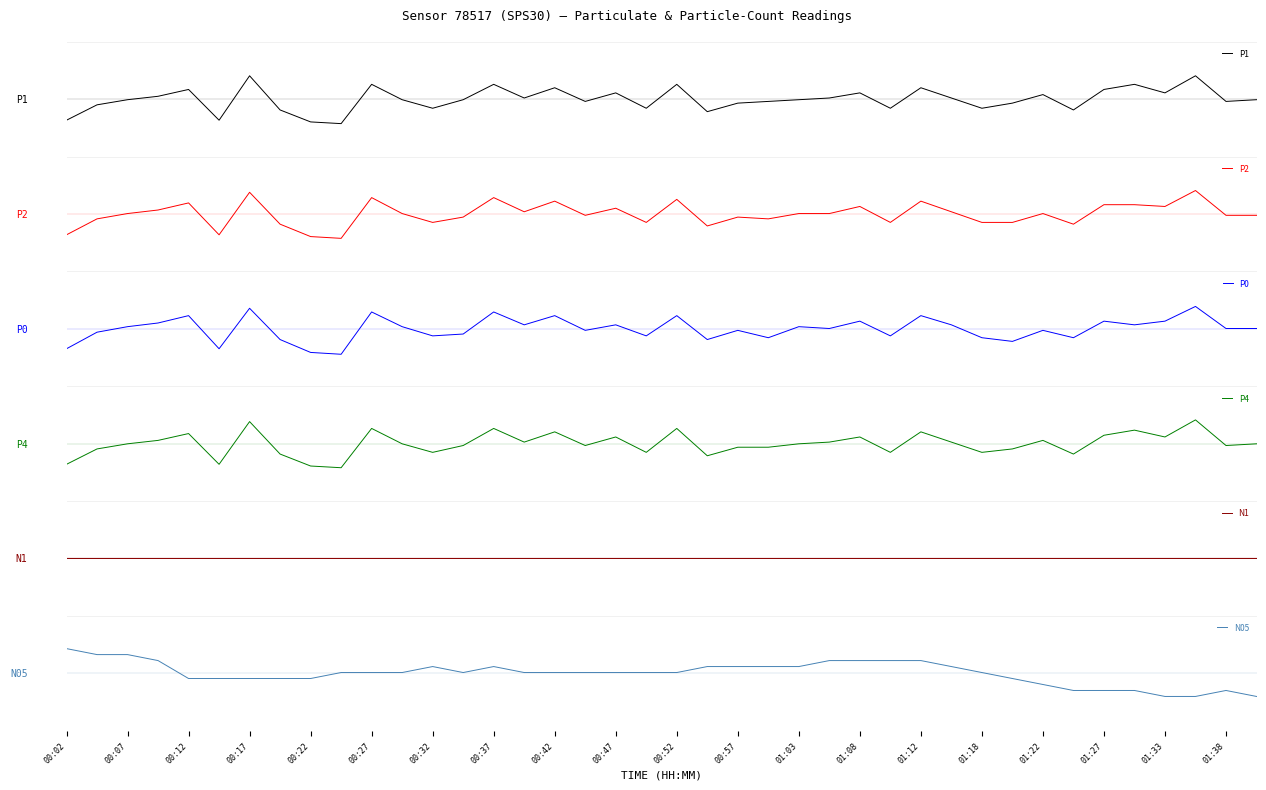

At how many categories does at least one series exceed 0?

35